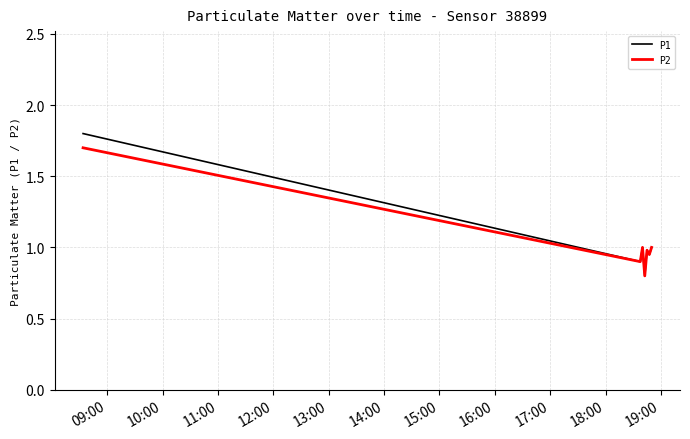

Which series has the widest spread of values?

P1